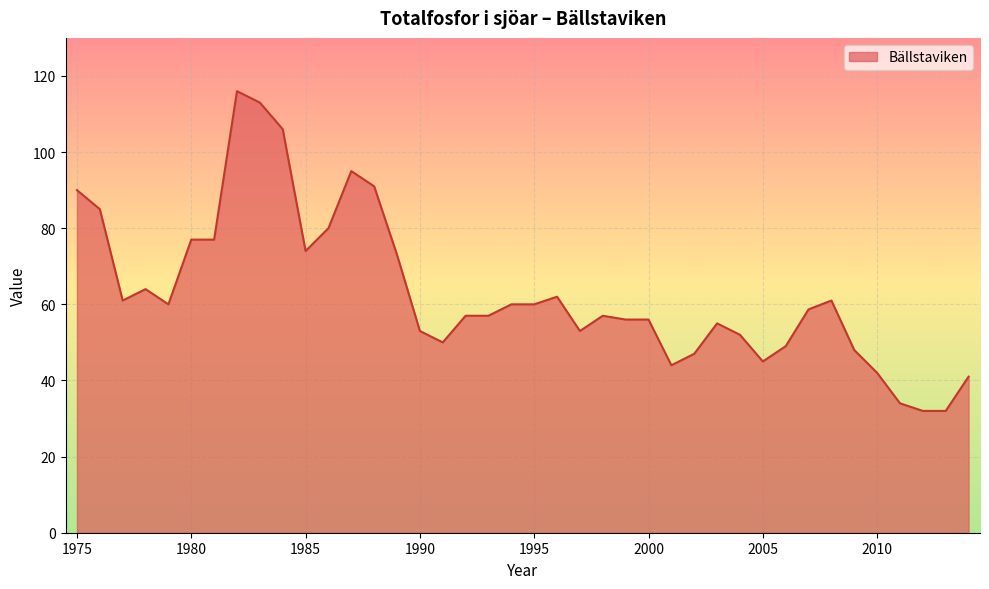

What is the difference between the maximum and minimum values?

84.0